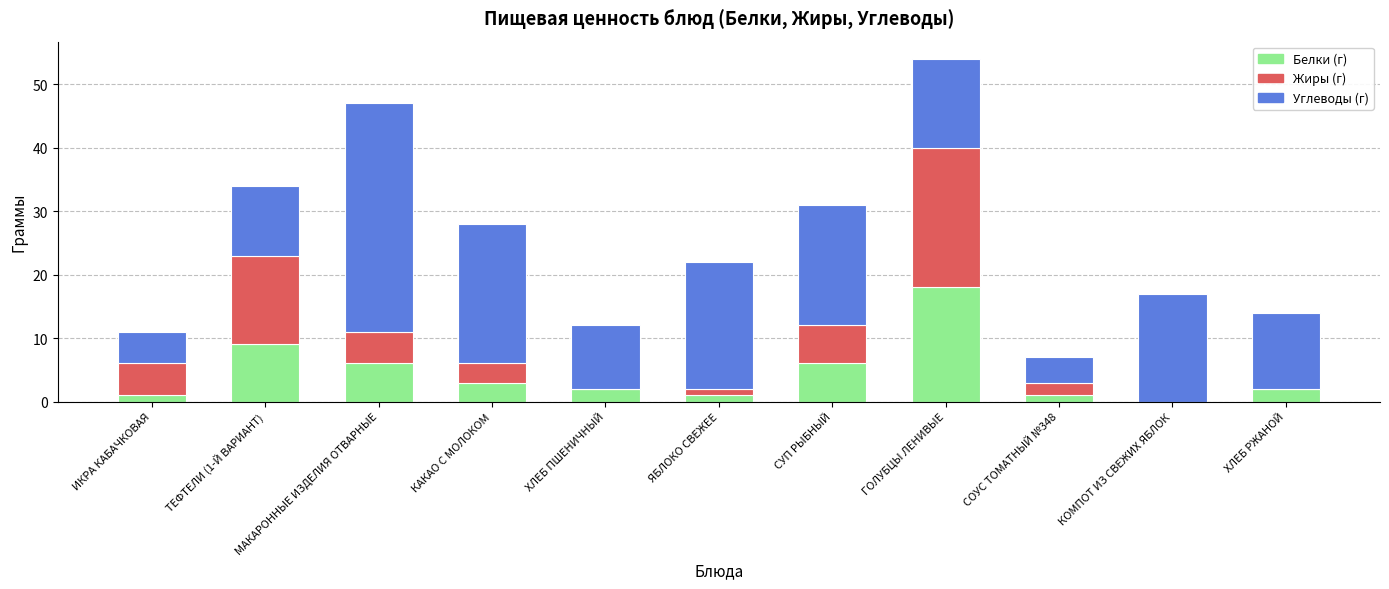

What is the sum of all Белки (г) values?

49